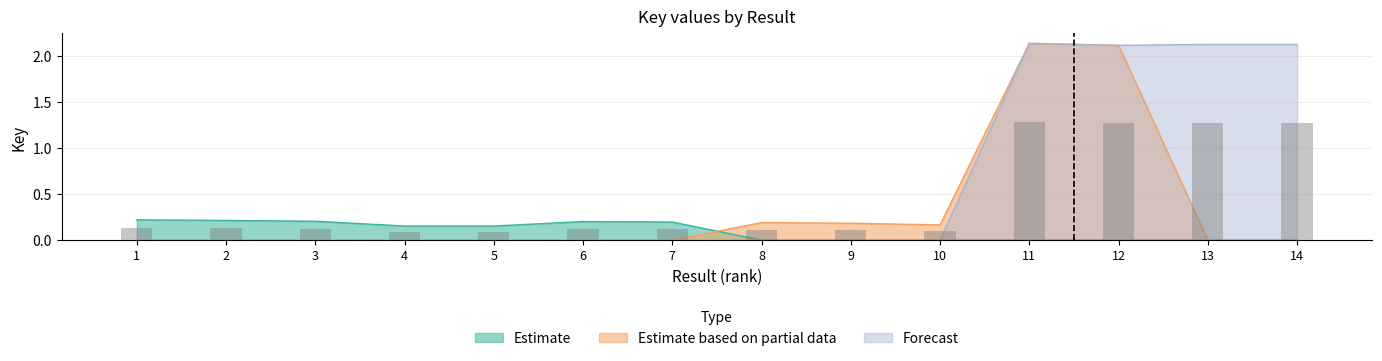

How many values in the Forecast series exceed 0?

4